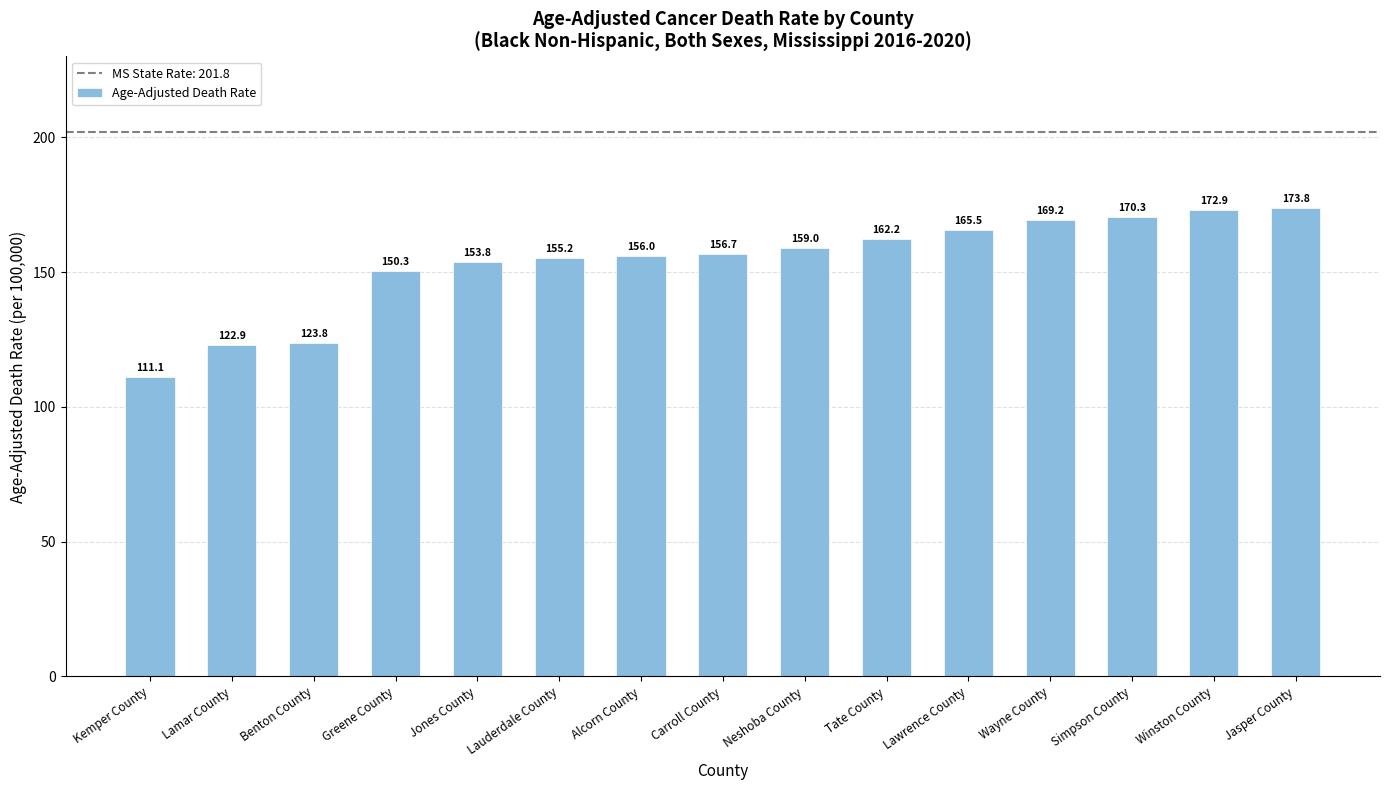

Approximately how many times larger is the value at Lauderdale County compared to Winston County?

0.9